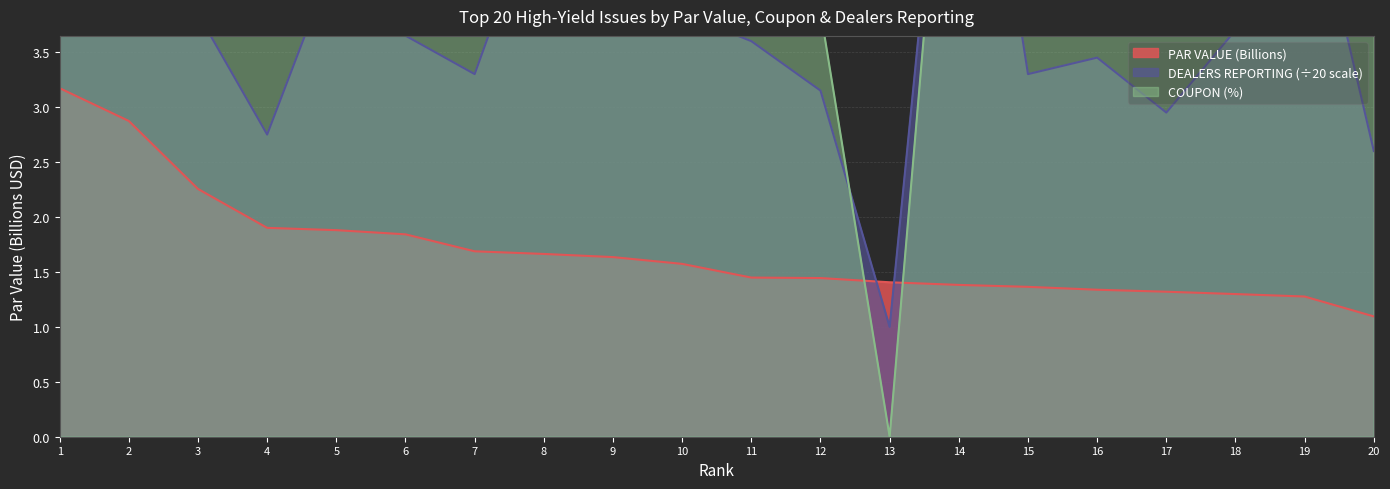

True or false: PAR VALUE (Billions) has a value of 0.9 at 19.

False